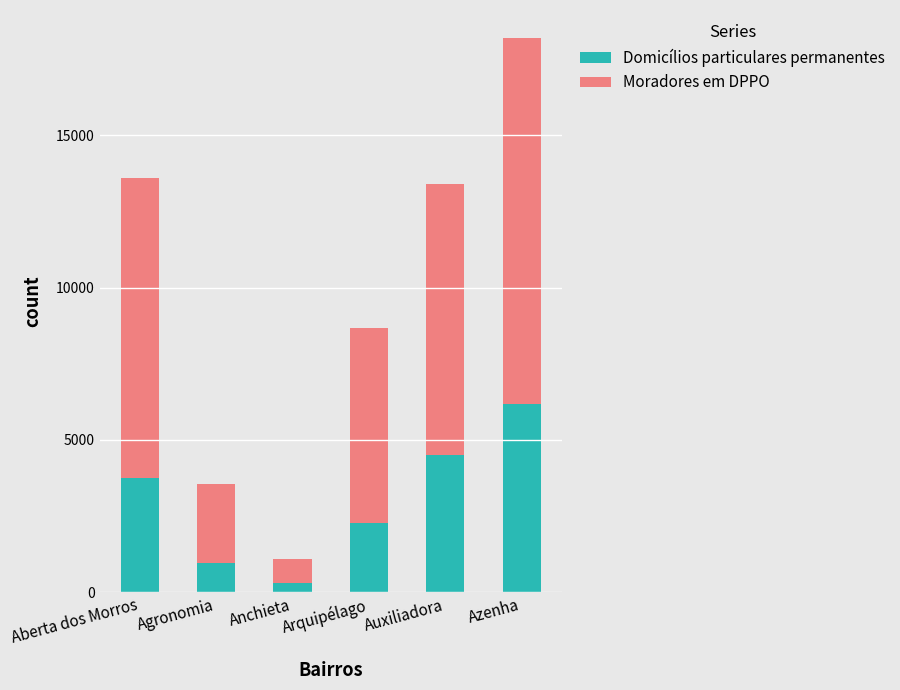

List the labels in order of Domicílios particulares permanentes value, largest first.

Azenha, Auxiliadora, Aberta dos Morros, Arquipélago, Agronomia, Anchieta